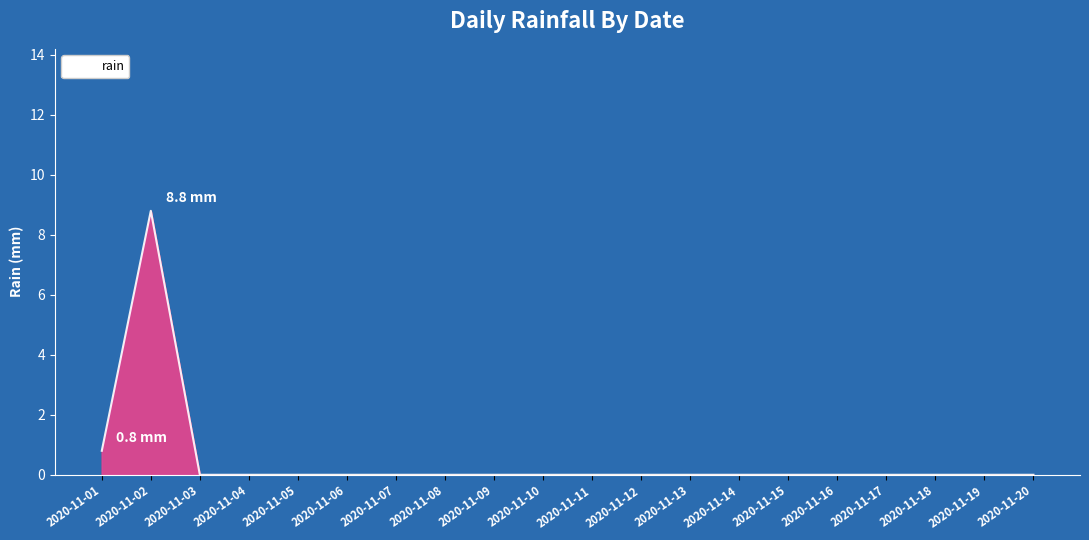

What is the difference between the maximum and minimum values?

8.8